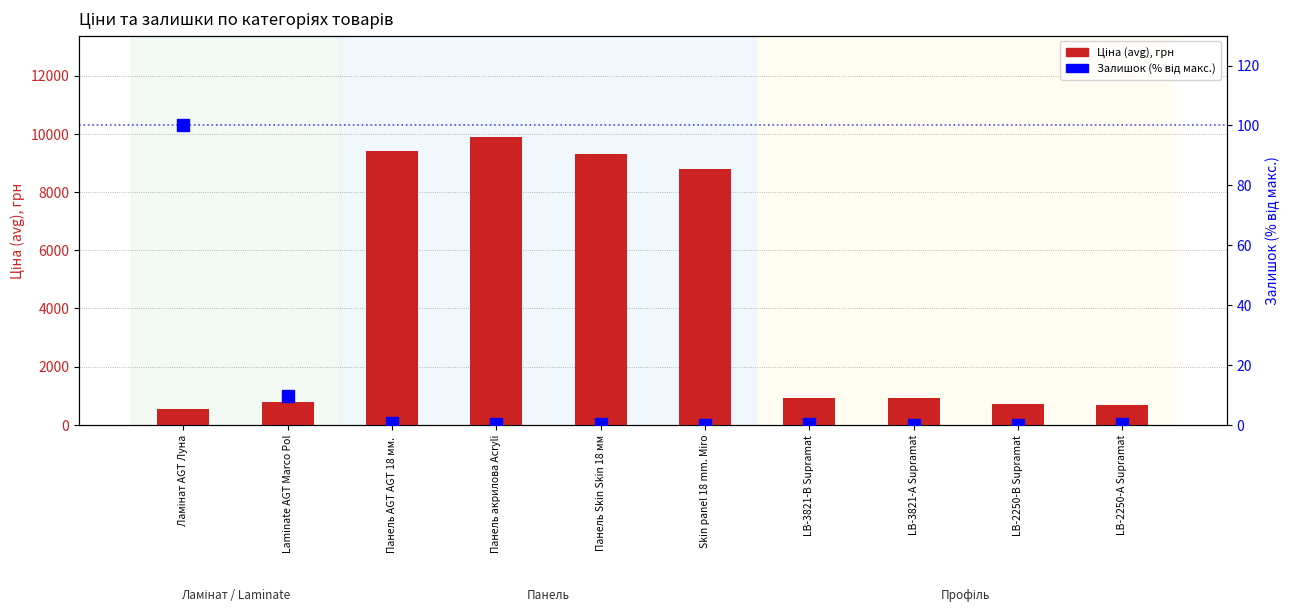

Is the value of Ціна (avg), грн at LB-2250-В Supramat greater than the value of Залишок (частка, %) at LB-3821-В Supramat?

Yes